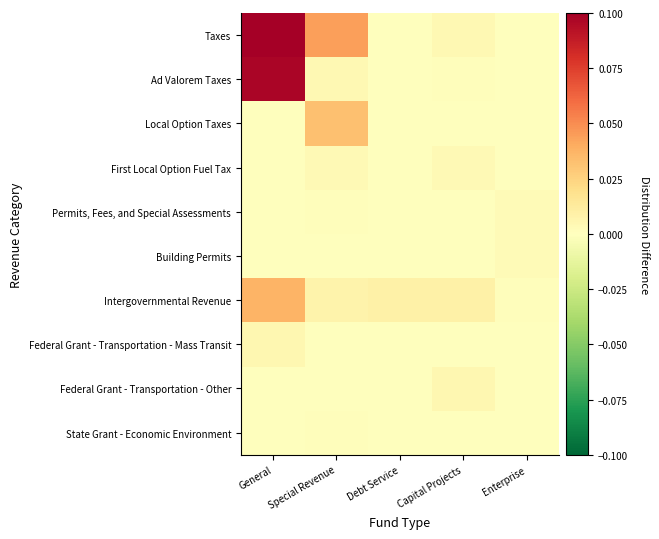

Rank the series at General from lowest to highest value.

Local Option Taxes, First Local Option Fuel Tax, Building Permits, Federal Grant - Transportation - Other, State Grant - Economic Environment, Permits, Fees, and Special Assessments, Federal Grant - Transportation - Mass Transit, Intergovernmental Revenue, Ad Valorem Taxes, Taxes